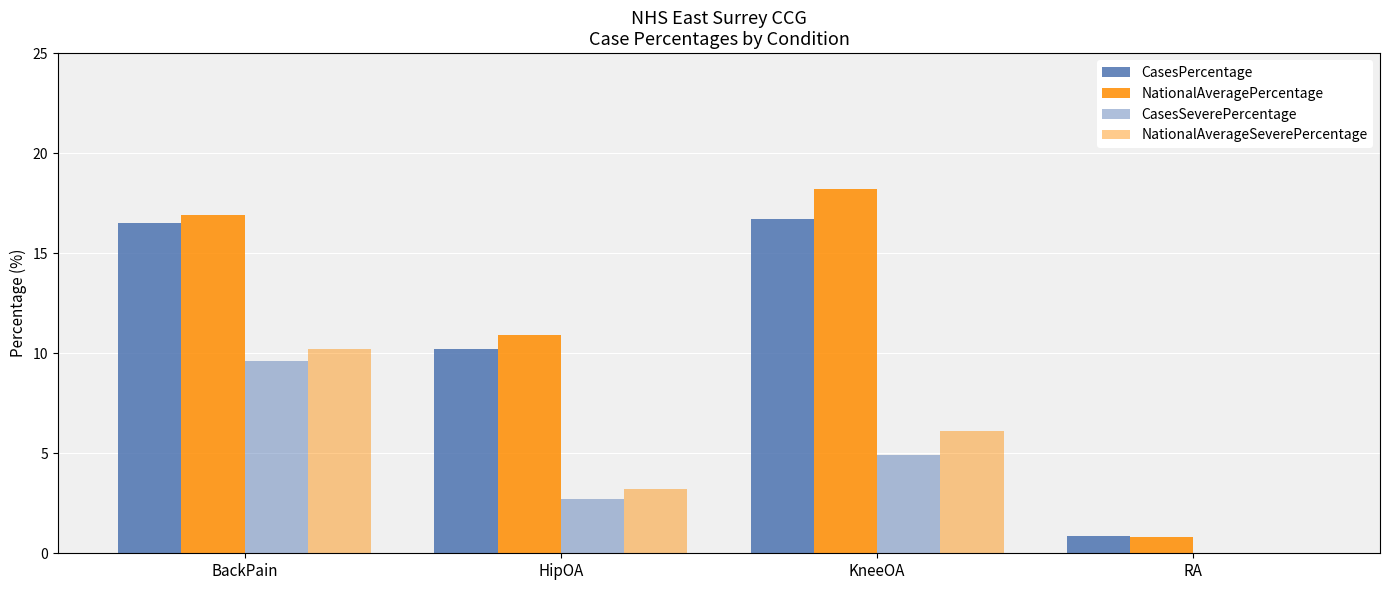

How many data points in CasesPercentage are above 16?

2